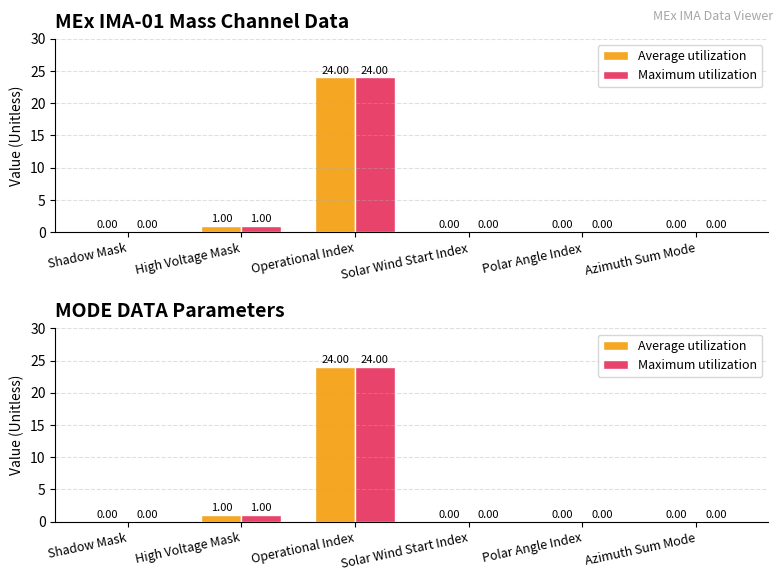

Is it true that Average utilization equals 24 at Operational Index?

True